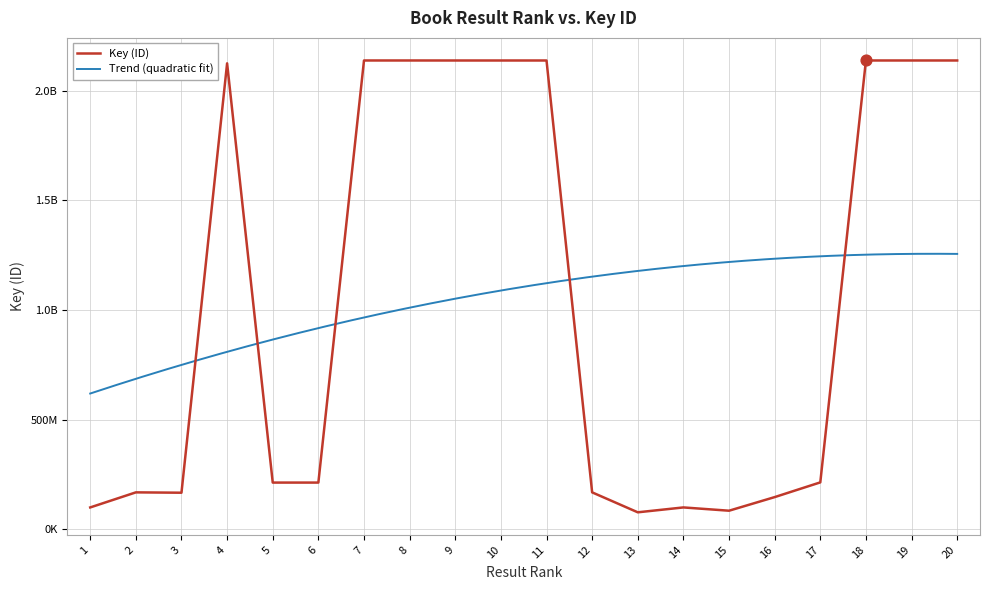

What is the change in value from 4 to 7?

+13046597